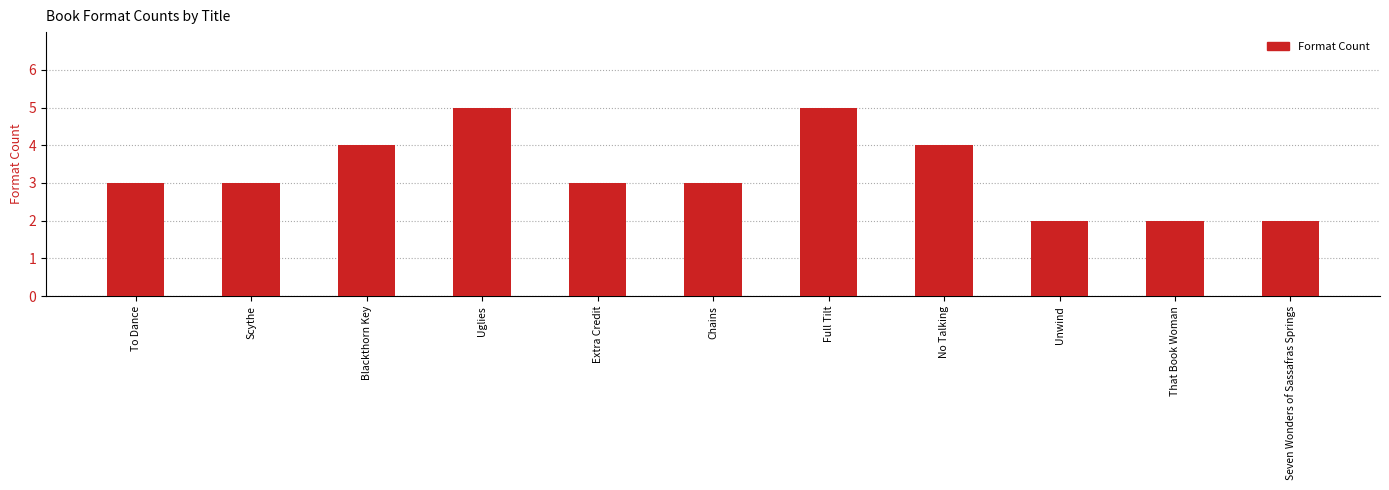

What is the sum of the values at No Talking and Full Tilt?

9